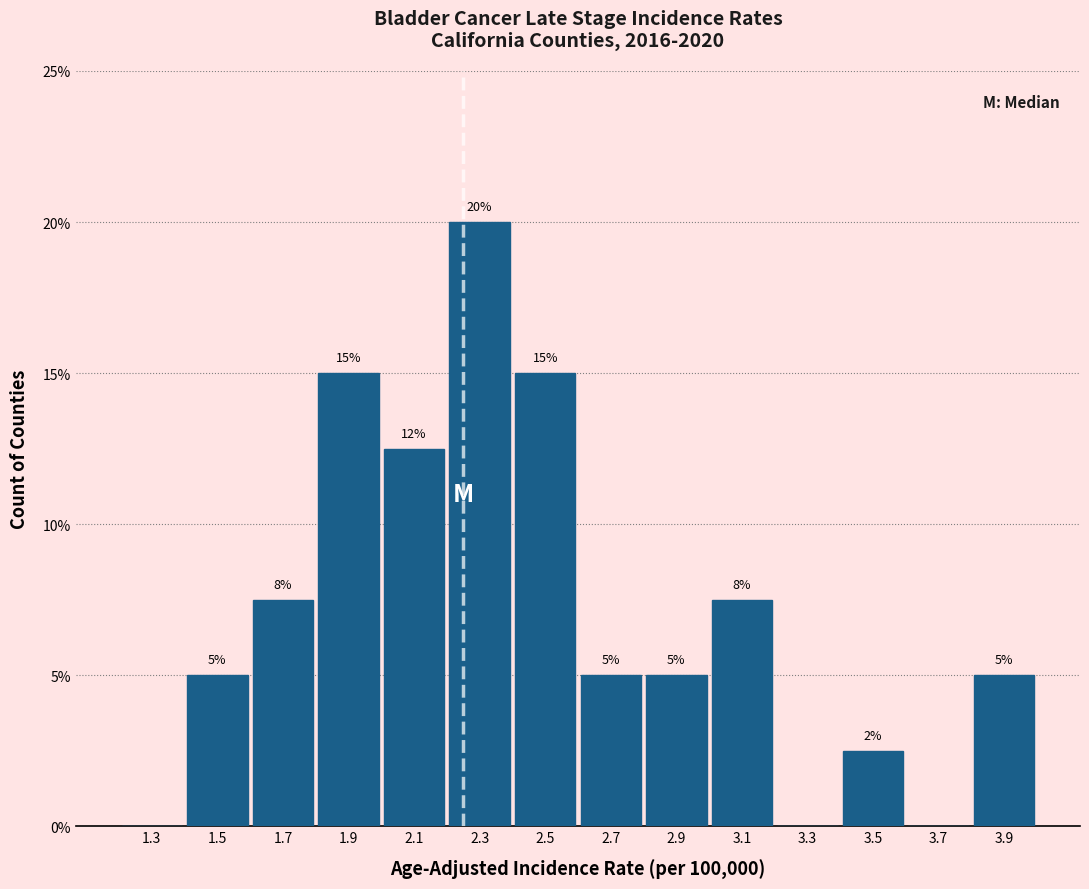

Over which range of the x-axis is the bar tallest?

2.2 to 2.4